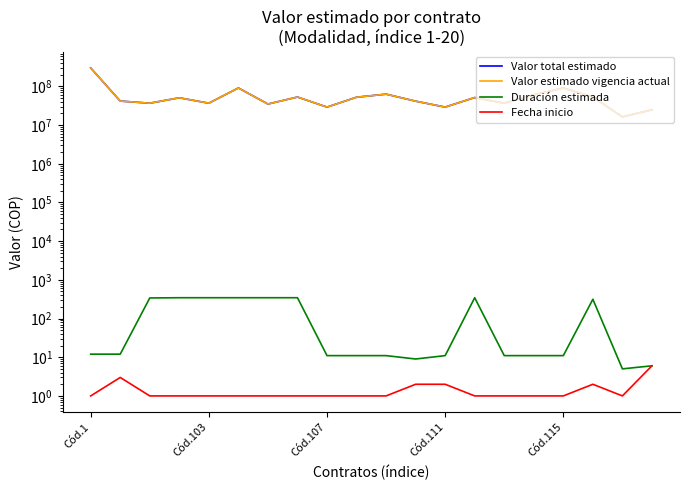

True or false: Fecha inicio and Valor estimado vigencia actual intersect in this chart.

False